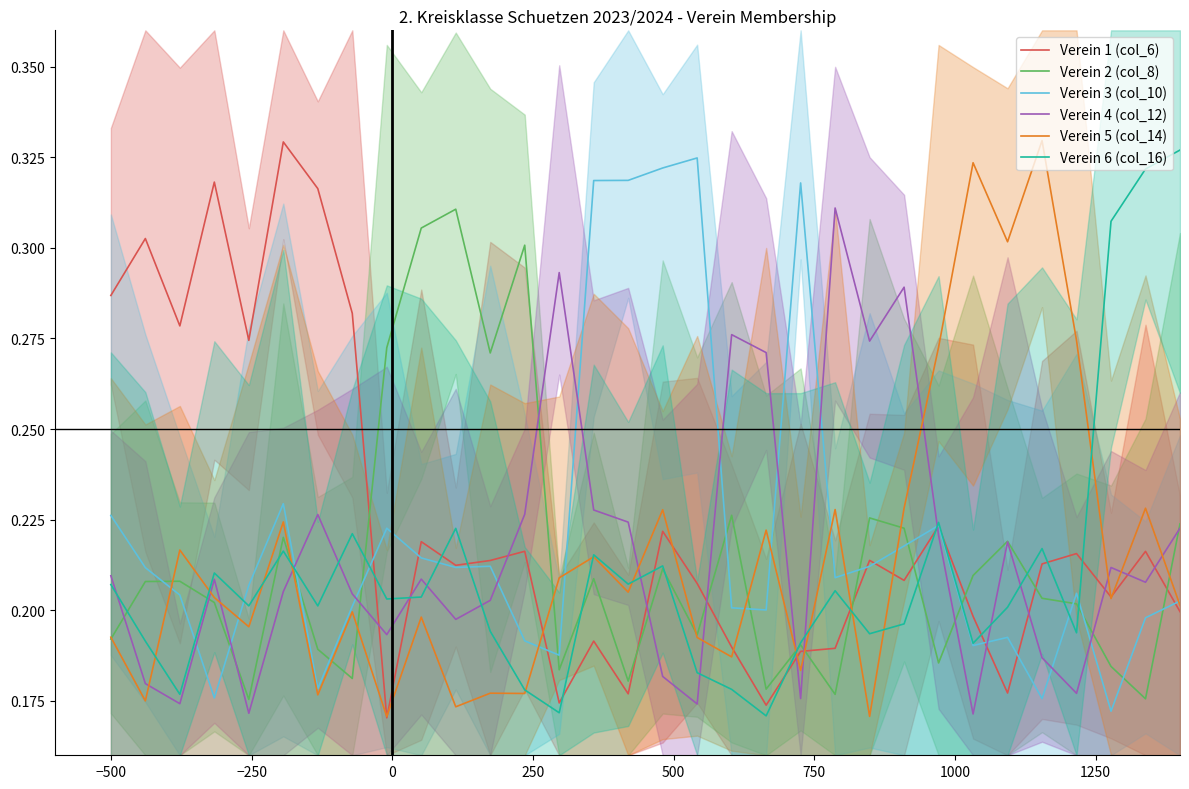

True or false: Verein 4 (col_12) has more than 1 points higher than both neighbors.

True